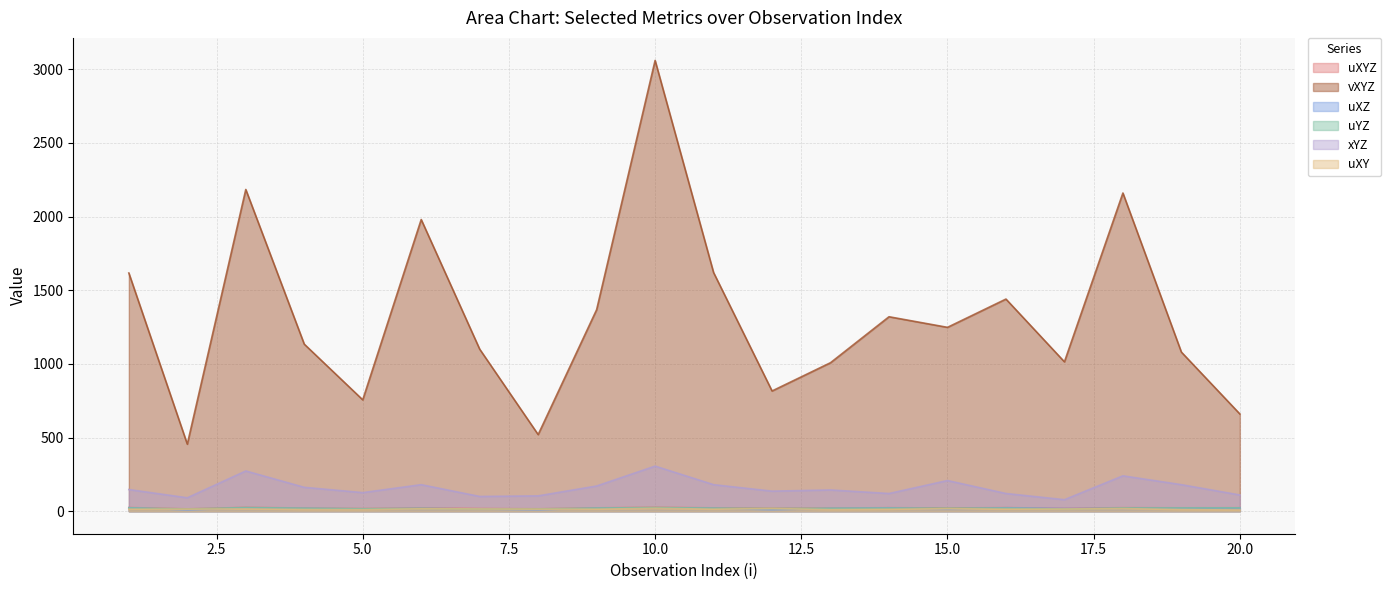

What is the difference between the uYZ values at 14 and 12?

2.1